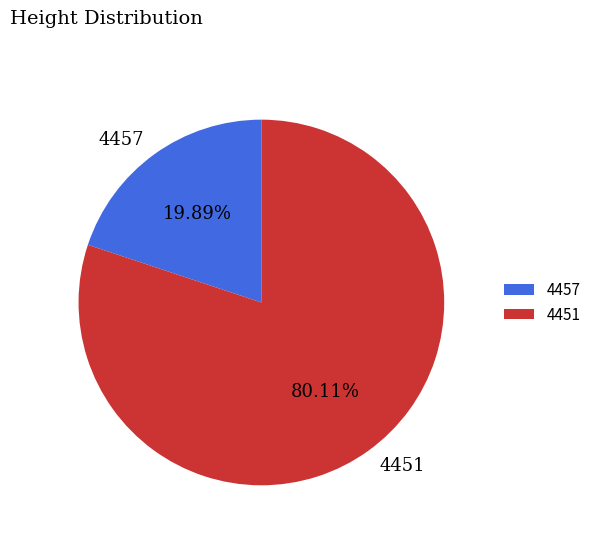

Which has a higher value, 4451 or 4457?

4451